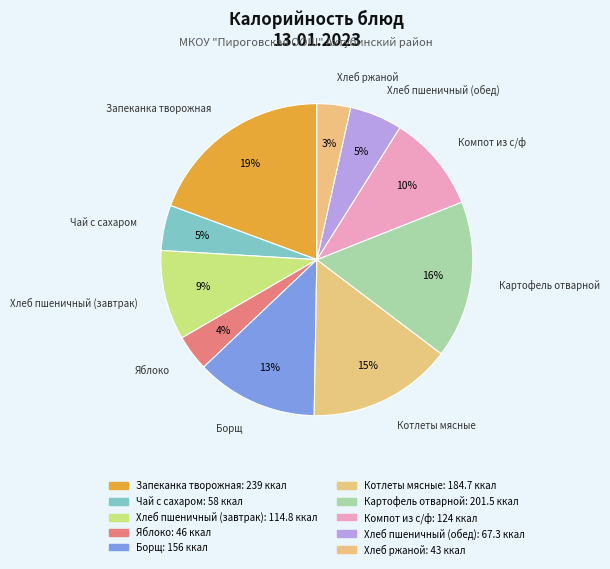

How many slices are in this pie chart?

10